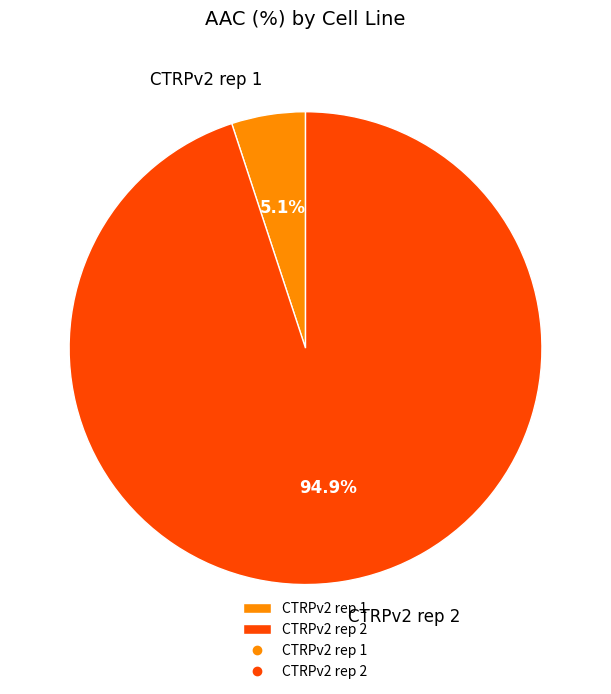

What is the largest slice in the pie chart?

CTRPv2 rep 2